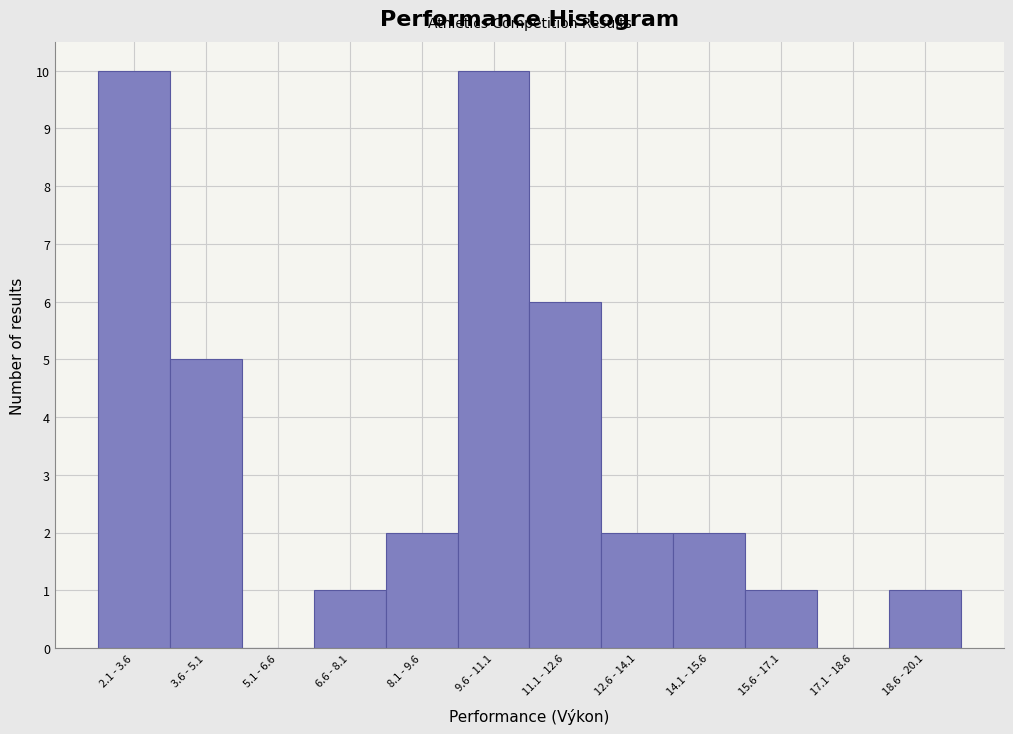

Reading left to right, transcribe all the data shown in this chart.

2.1 - 3.6=10	3.6 - 5.1=5	5.1 - 6.6=0	6.6 - 8.1=1	8.1 - 9.6=2	9.6 - 11.1=10	11.1 - 12.6=6	12.6 - 14.1=2	14.1 - 15.6=2	15.6 - 17.1=1	17.1 - 18.6=0	18.6 - 20.1=1